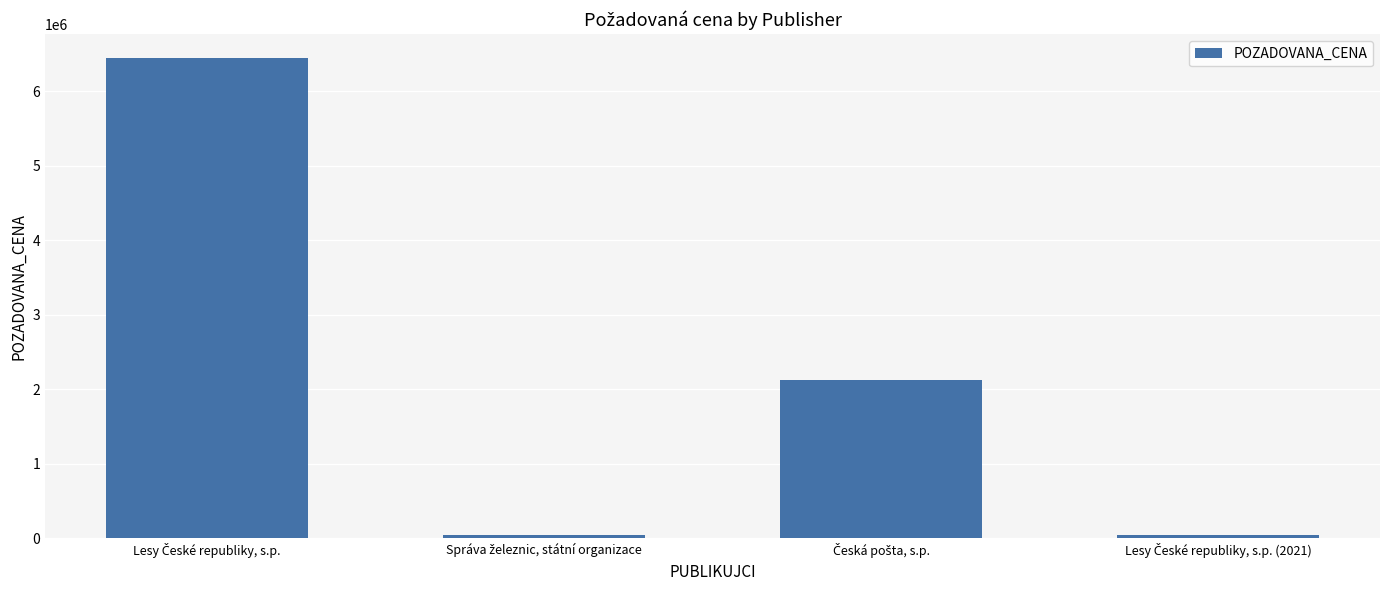

What is the greatest value displayed?

6443000